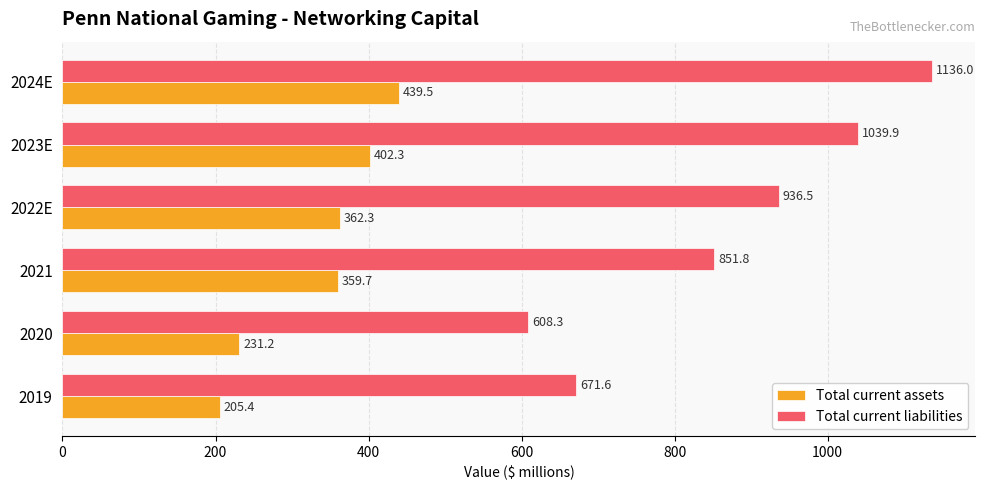

Between 2019 and 2021, which series saw the biggest shift?

Total current liabilities